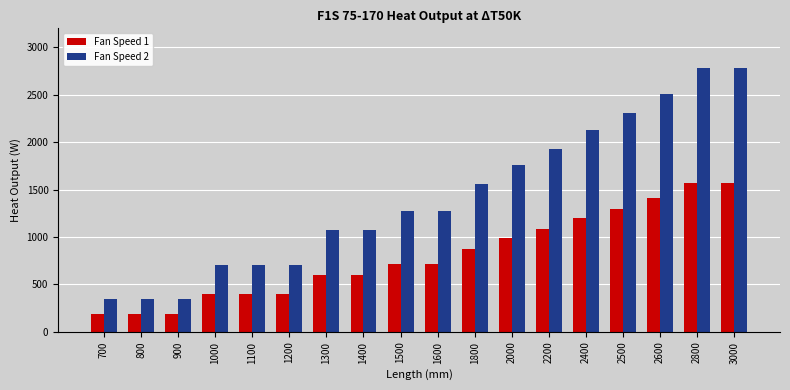

What is the lowest value of the Fan Speed 2 series?

342